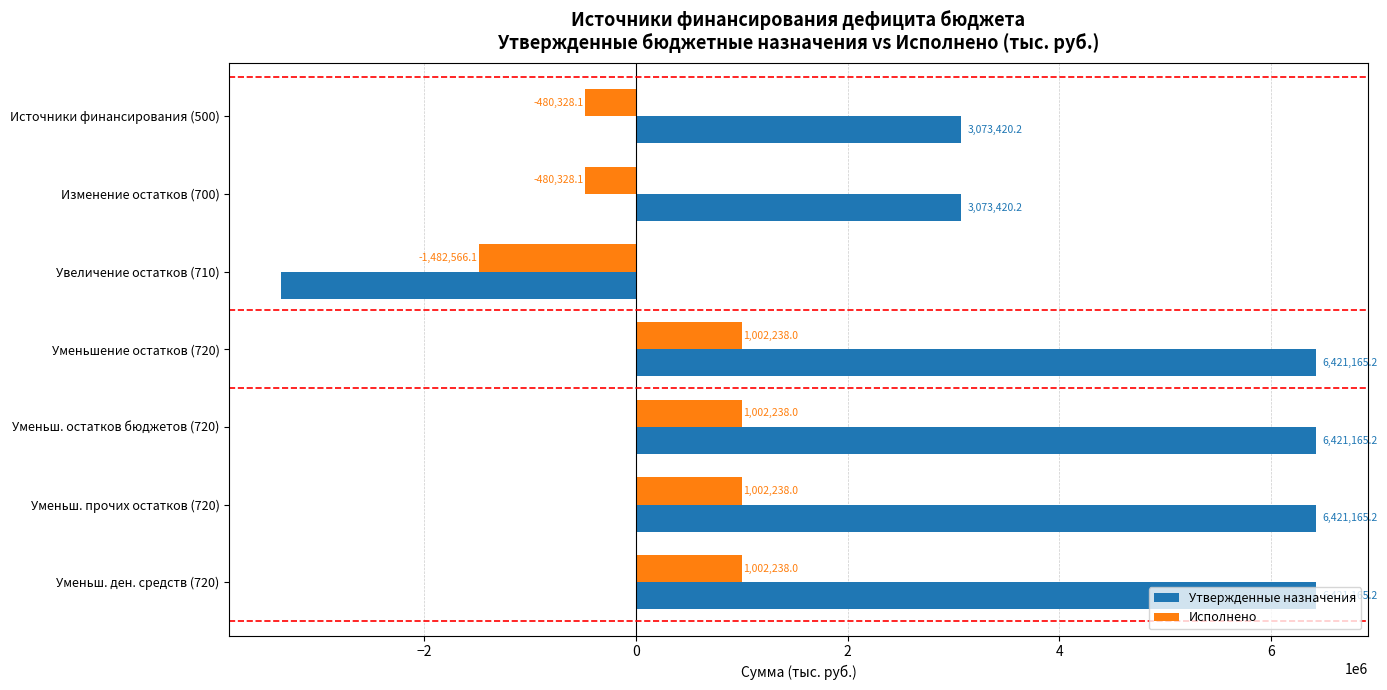

Is the value of Утвержденные назначения at Изменение остатков (700) greater than the value of Исполнено at Уменьш. прочих остатков (720)?

Yes